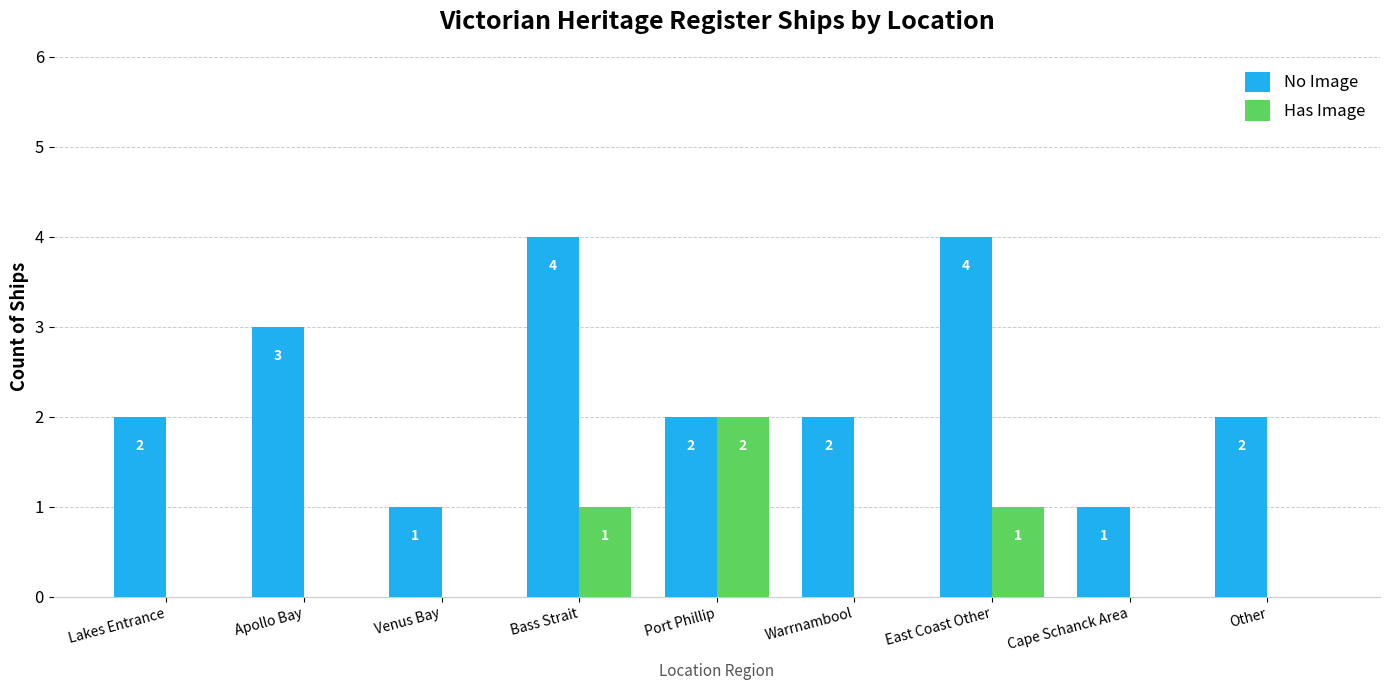

What is the greatest value displayed?

4